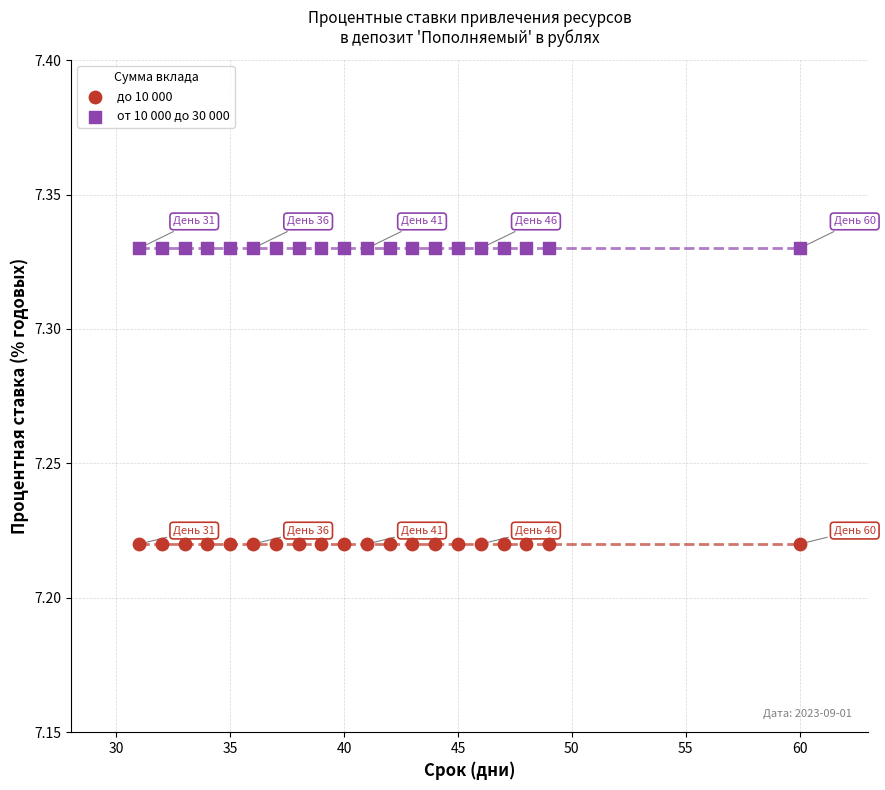

Which series contains the highest Y value?

от 10 000 до 30 000